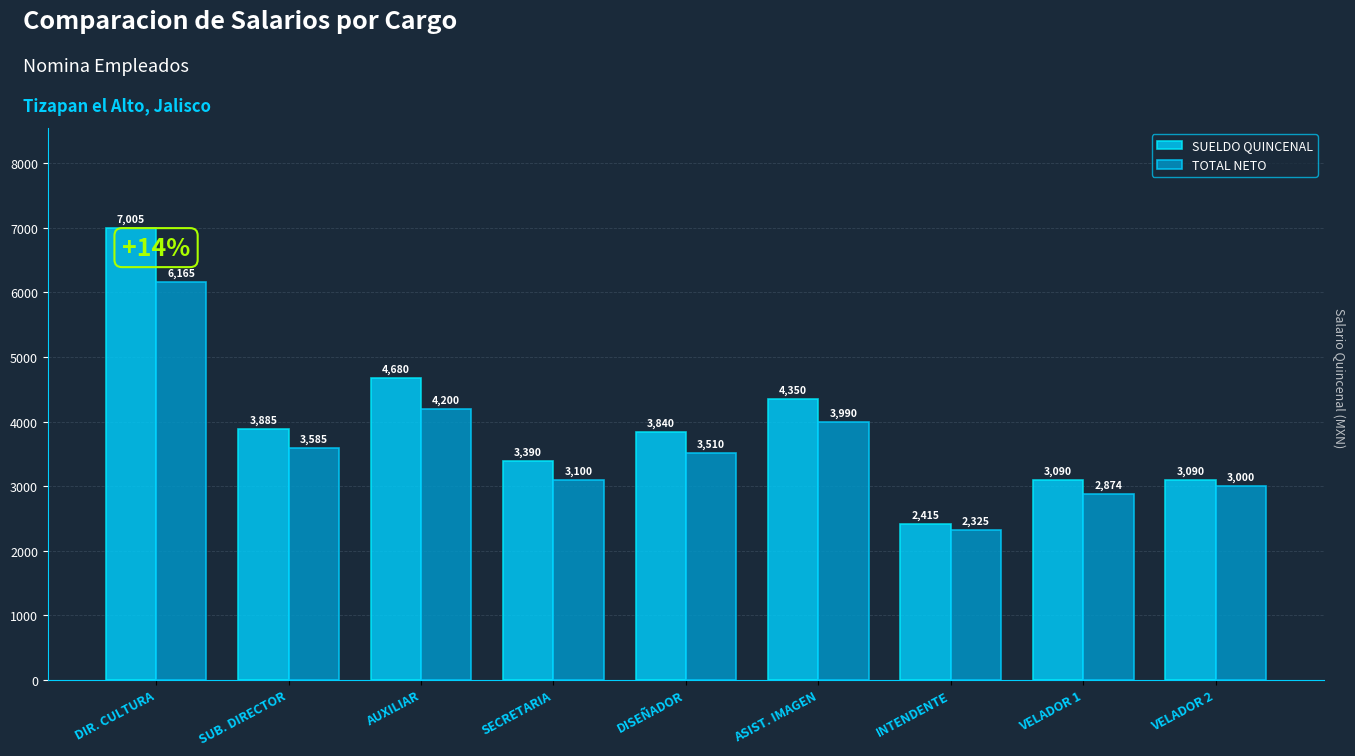

What position from the left is INTENDENTE?

7